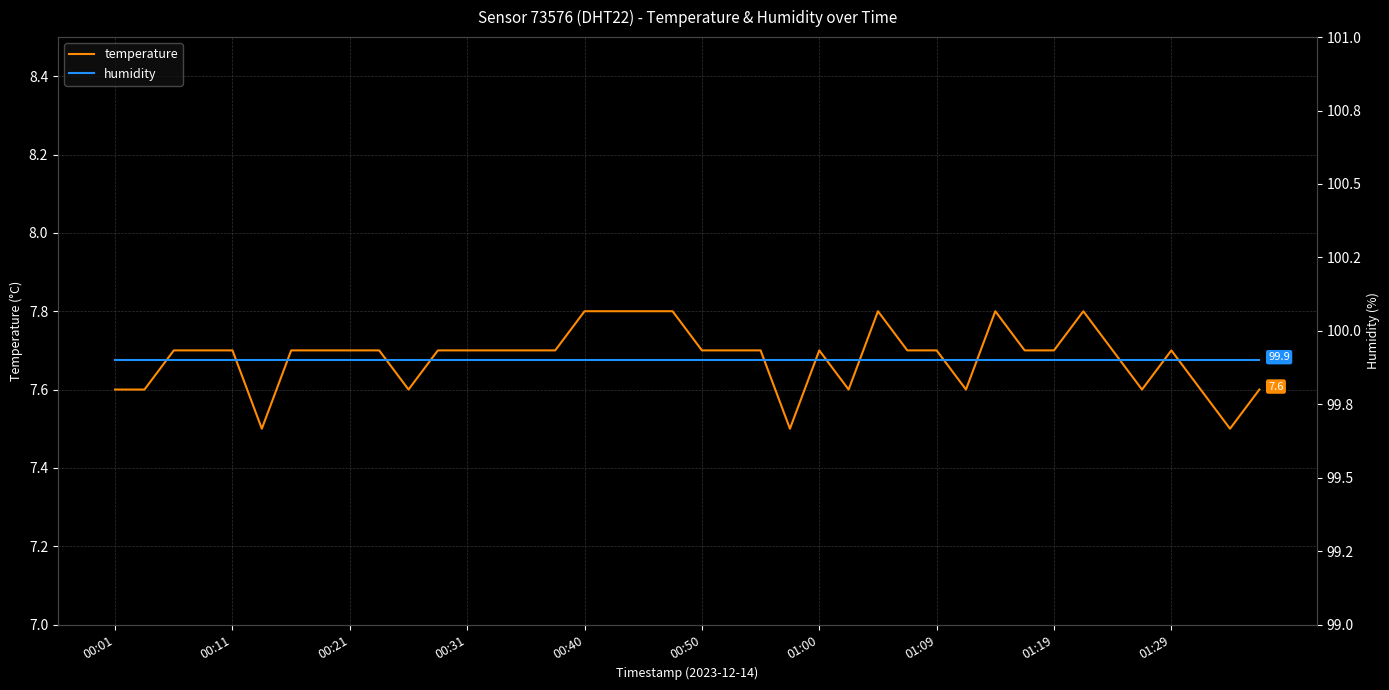

The value of temperature at 01:00 is 7.7. True or false?

True